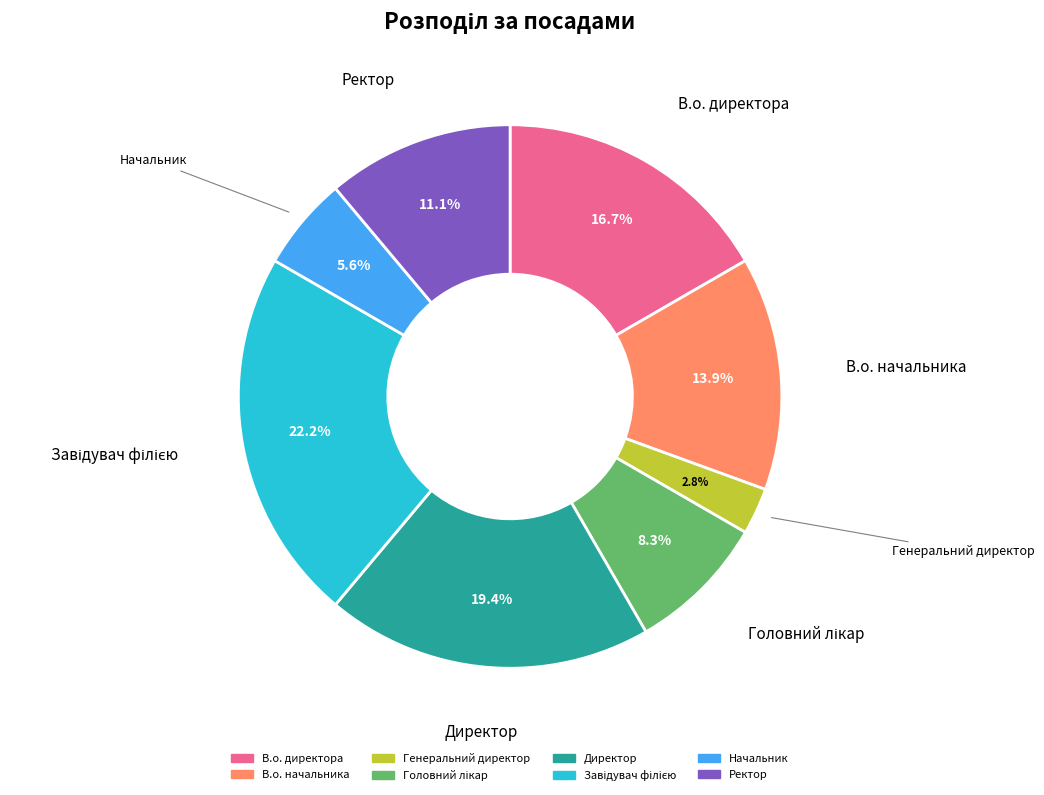

To the nearest percent, what is the combined percentage of Начальник and В.о. директора?

22%